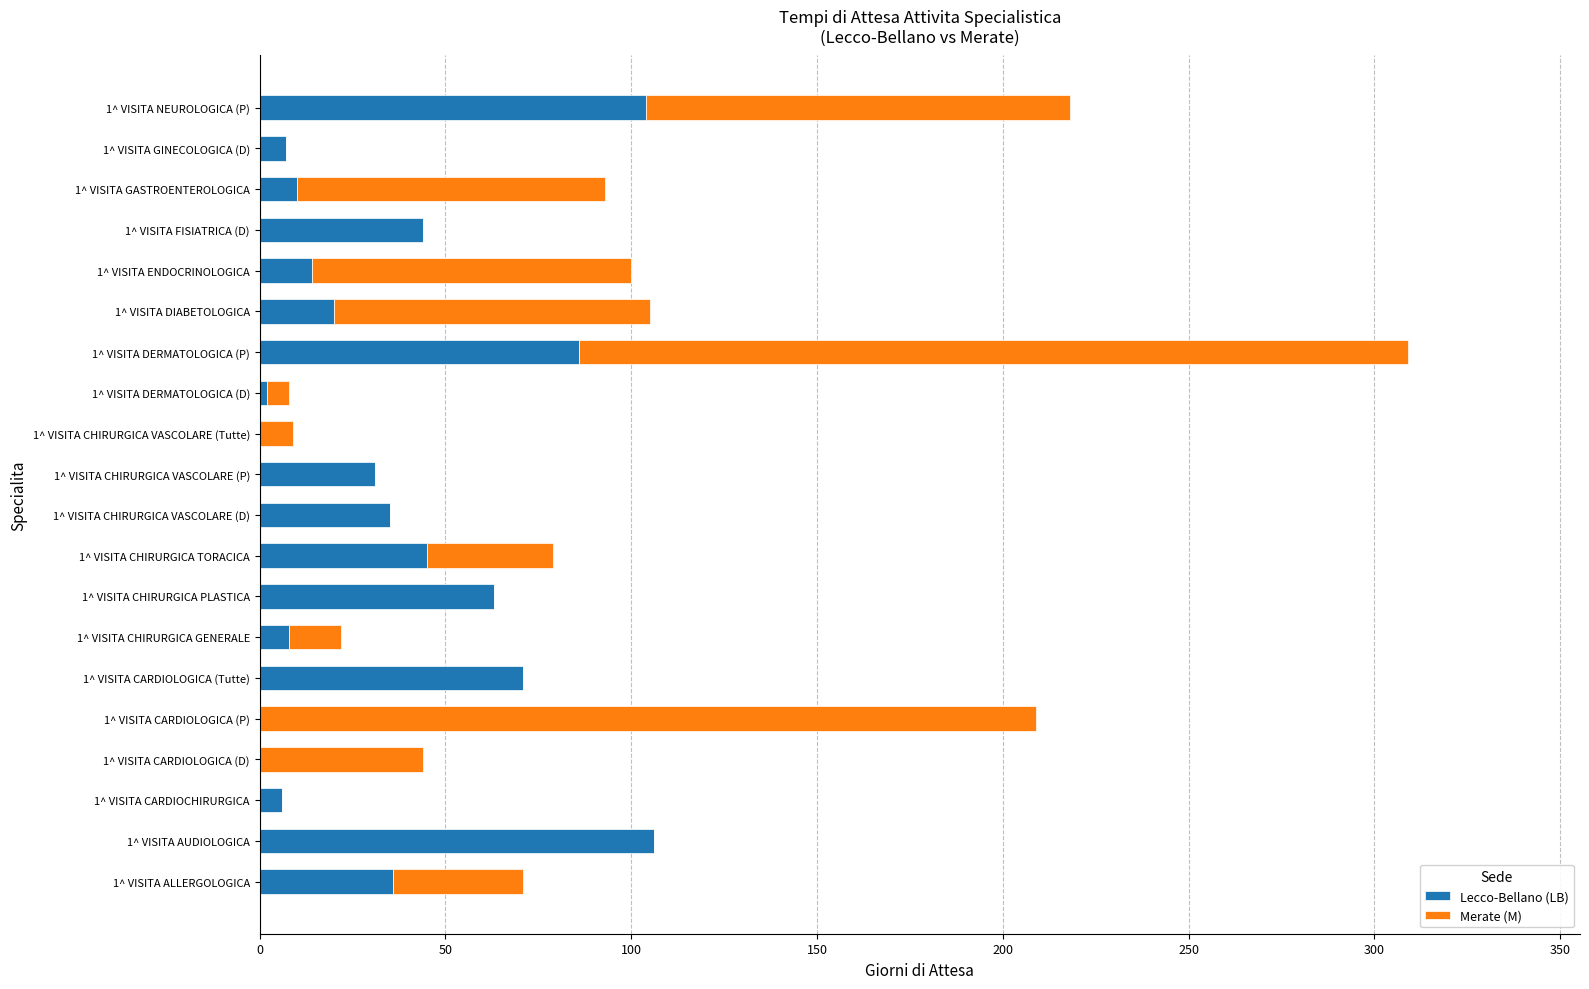

How many categories are shown in the chart?

20